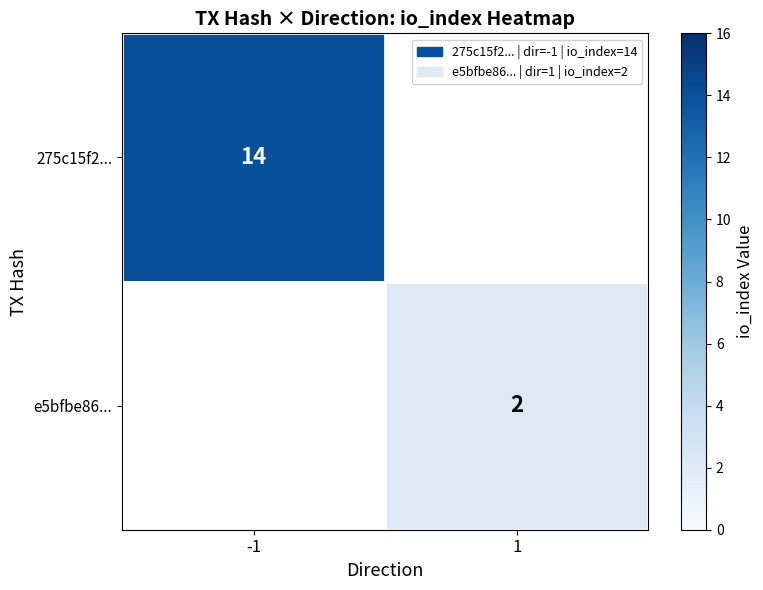

The value of 275c15f2... at -1 is 14. True or false?

True